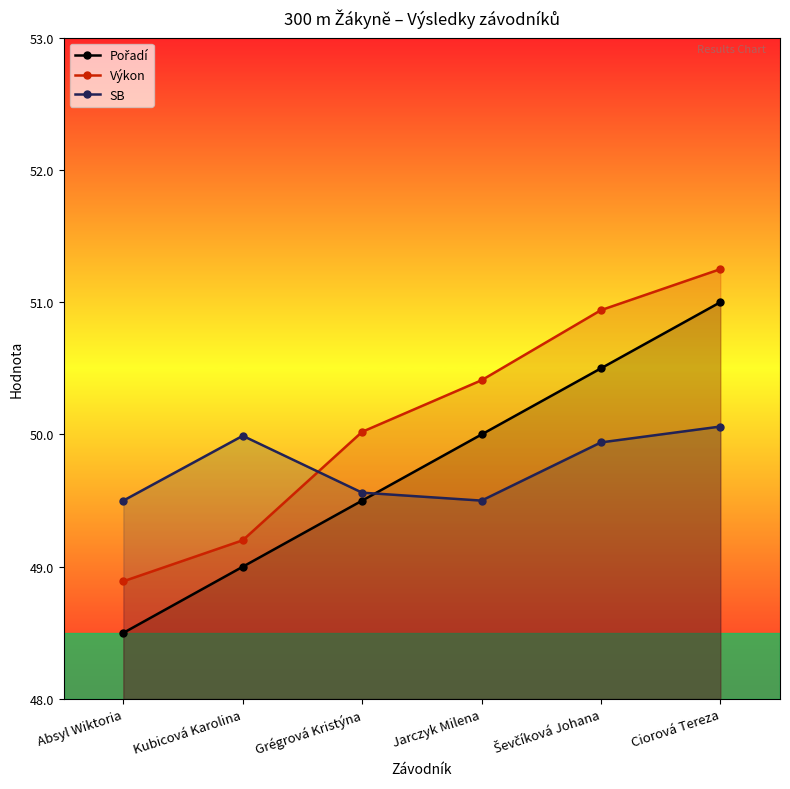

True or false: Výkon has a value of 50.0 at Grégrová Kristýna.

True